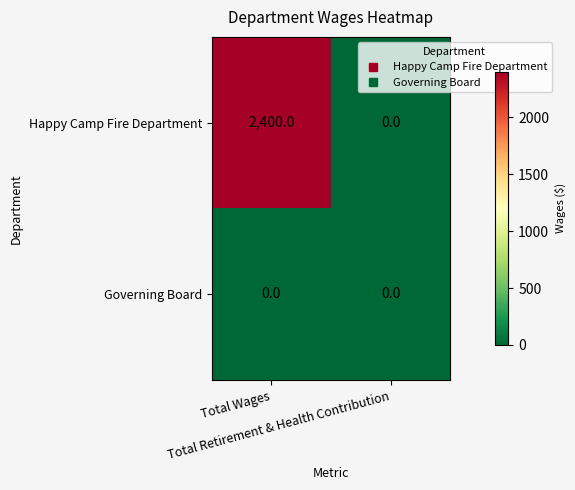

Between Total Wages and Total Retirement & Health Contribution, which series saw the biggest shift?

Happy Camp Fire Department